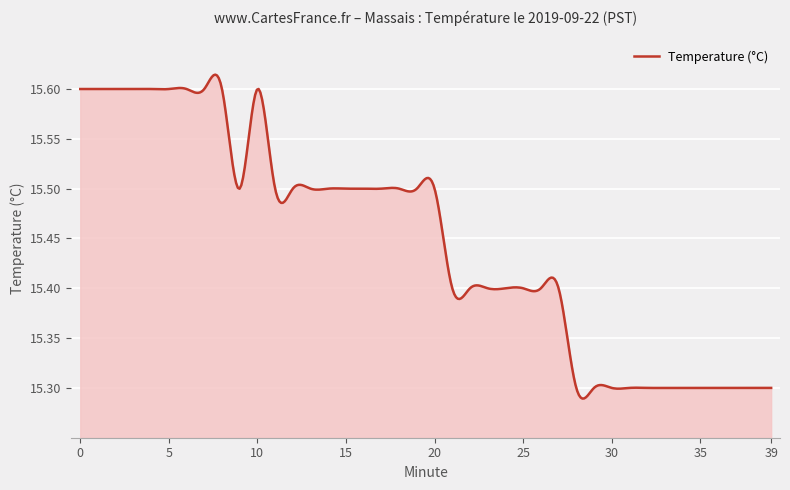

Reading left to right, transcribe all the data shown in this chart.

0=15.6	1=15.6	2=15.6	3=15.6	4=15.6	5=15.6	6=15.6	7=15.6	8=15.6	9=15.5	10=15.6	11=15.5	12=15.5	13=15.5	14=15.5	15=15.5	16=15.5	17=15.5	18=15.5	19=15.5	20=15.5	21=15.4	22=15.4	23=15.4	24=15.4	25=15.4	26=15.4	27=15.4	28=15.3	29=15.3	30=15.3	31=15.3	32=15.3	33=15.3	34=15.3	35=15.3	36=15.3	37=15.3	38=15.3	39=15.3